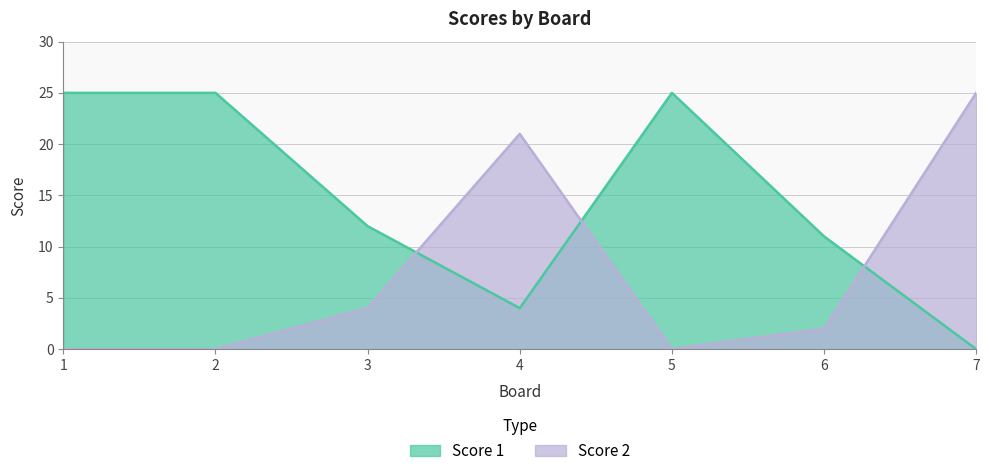

Which series has the largest total across all categories?

Score 1